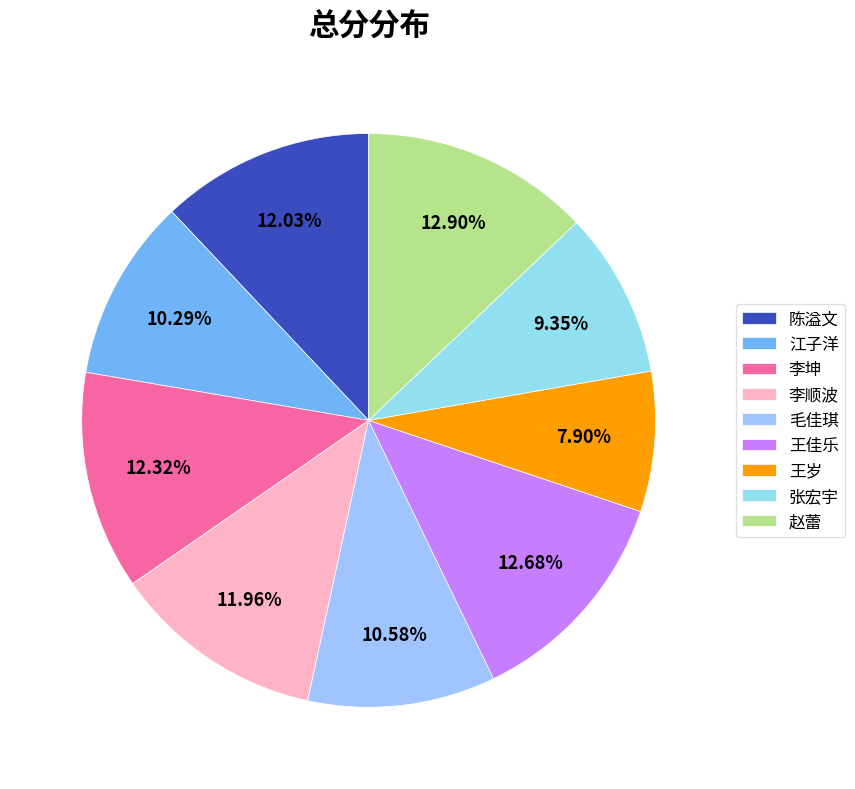

Count the number of slices in the pie.

9